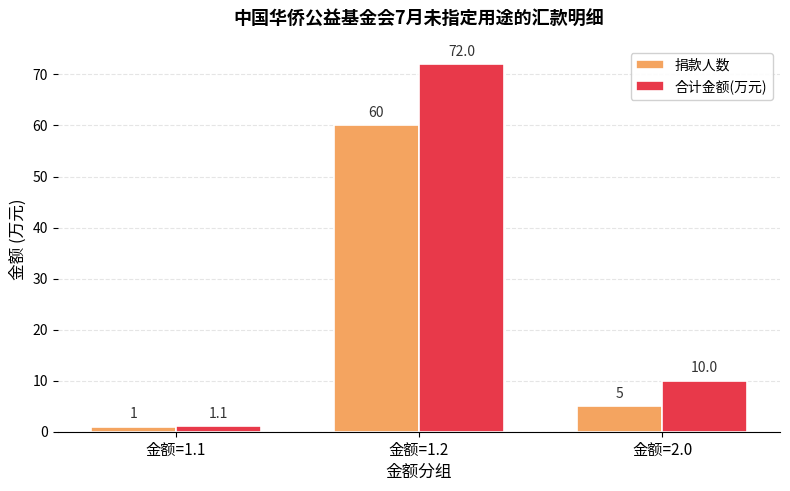

How many bars are there in each group?

2